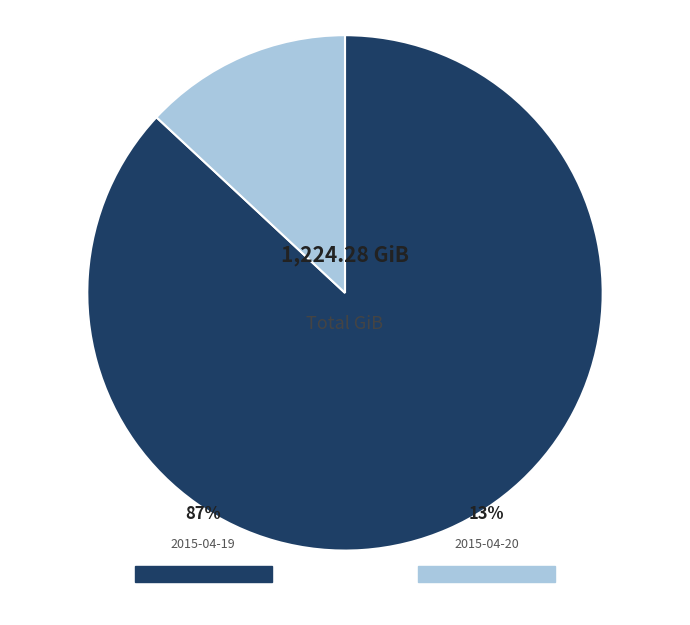

To the nearest percent, what is the difference between the largest and smallest slice percentages?

74%